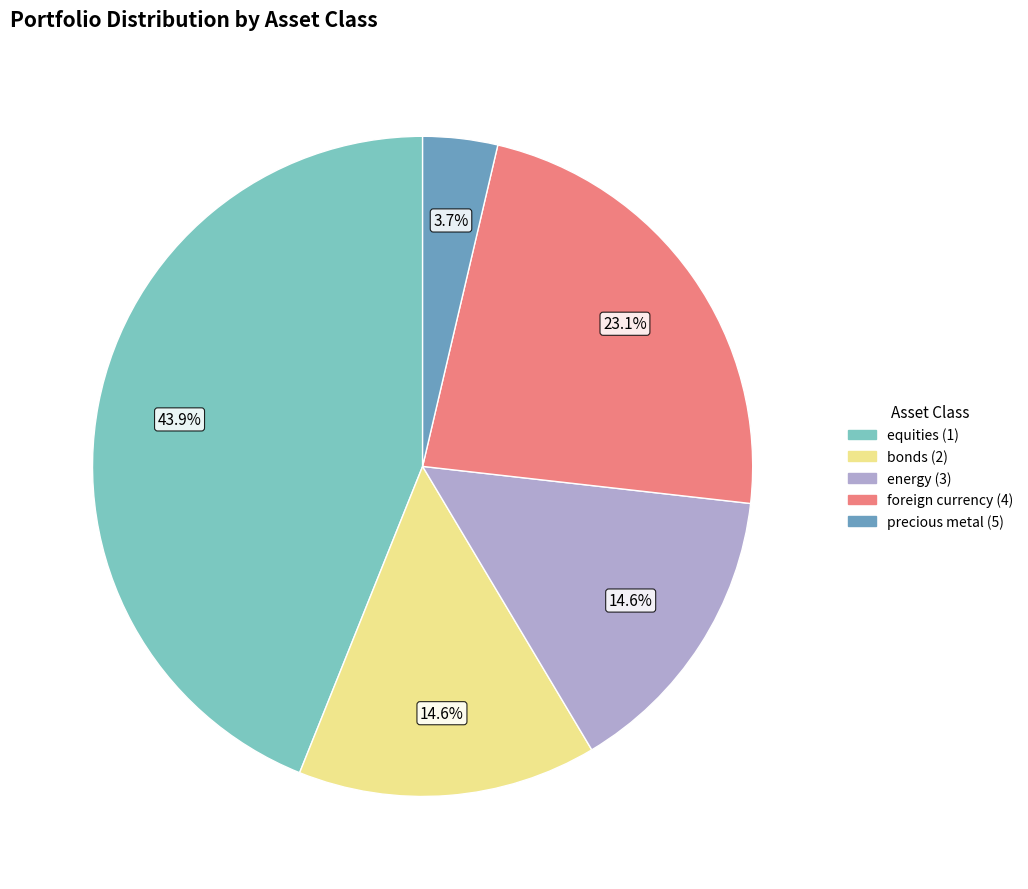

Which category has the smallest portion of the pie?

precious metal (5)